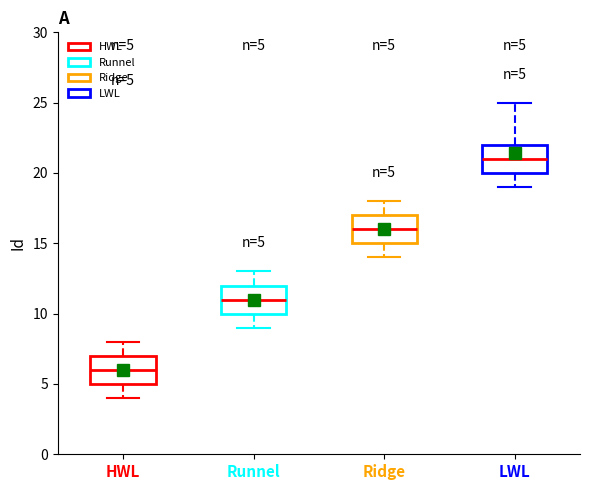

Which box's median line is the lowest?

HWL